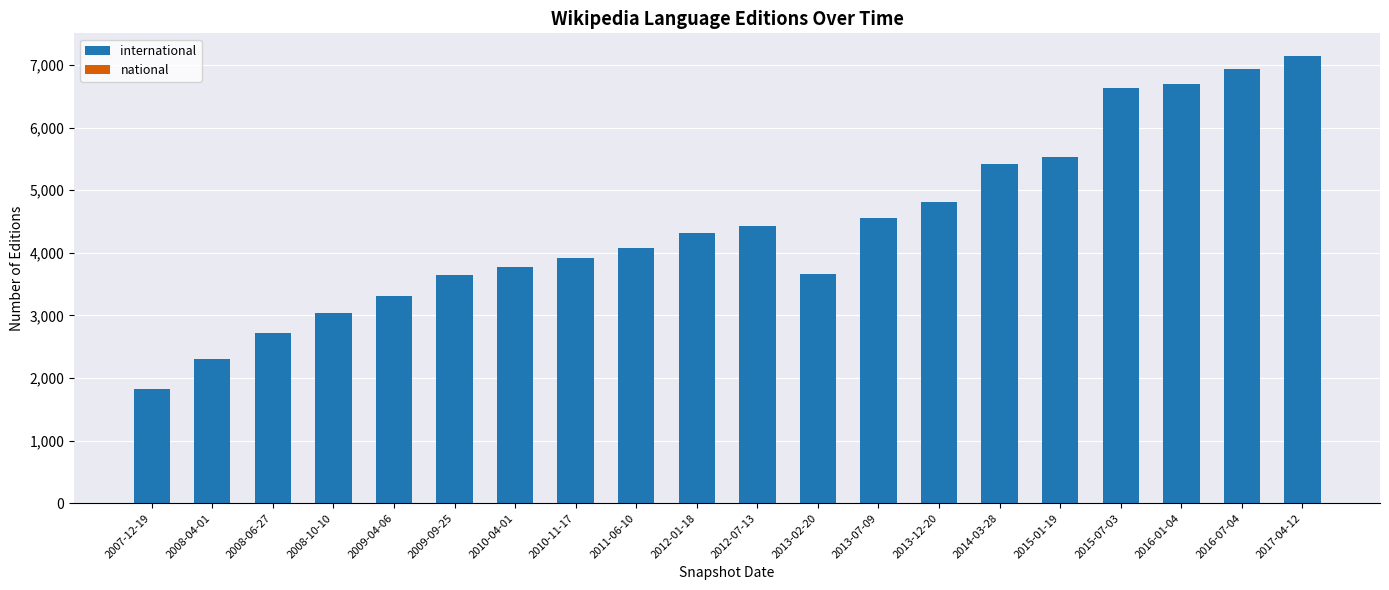

At 2010-04-01, list the series in order from smallest to largest.

national, international